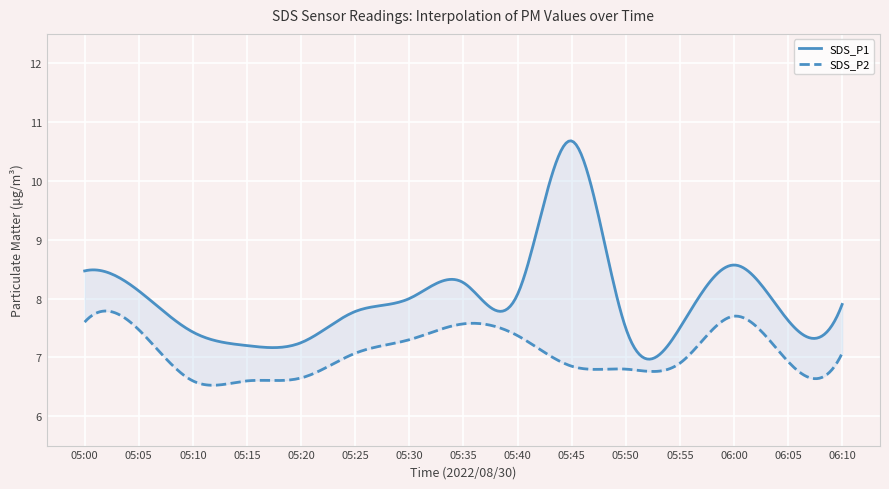

What position from the left is 05:05?

2